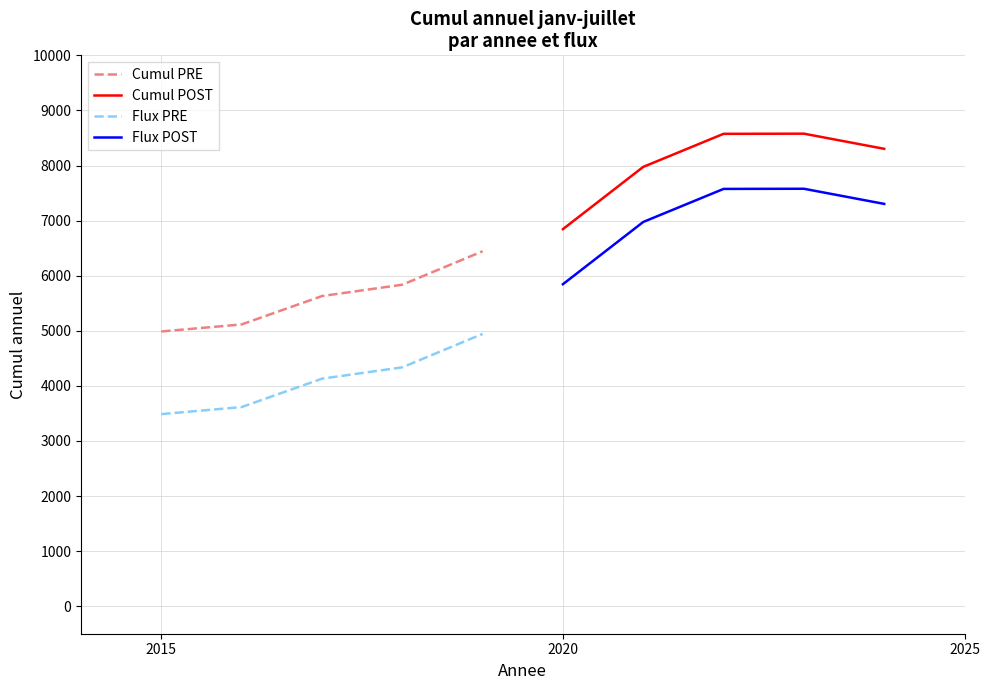

True or false: Flux PRE and Flux POST intersect in this chart.

False